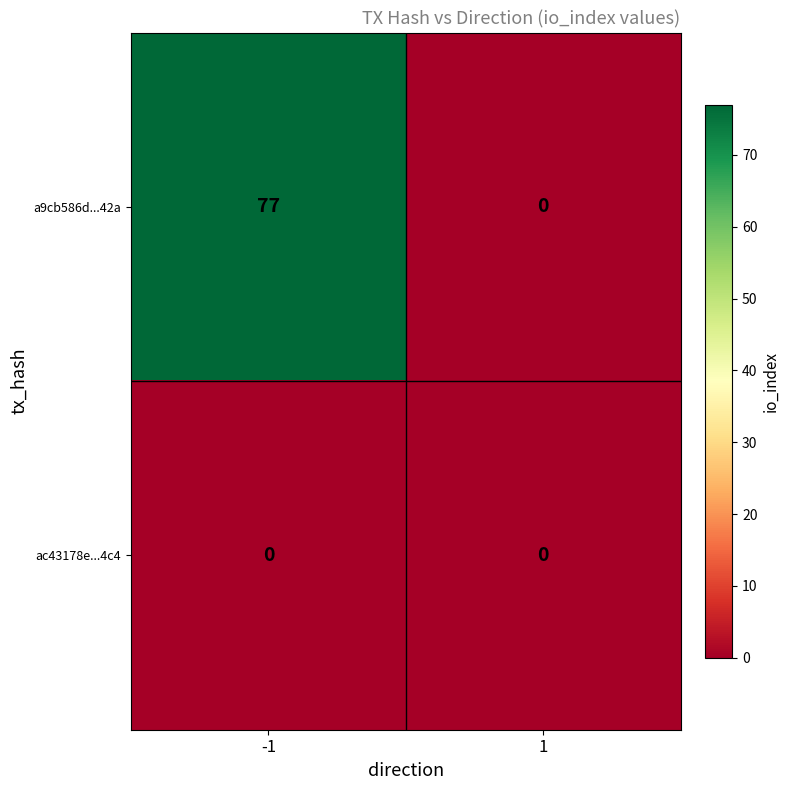

What is the difference between the maximum and minimum values in the a9cb586d...42a series?

77